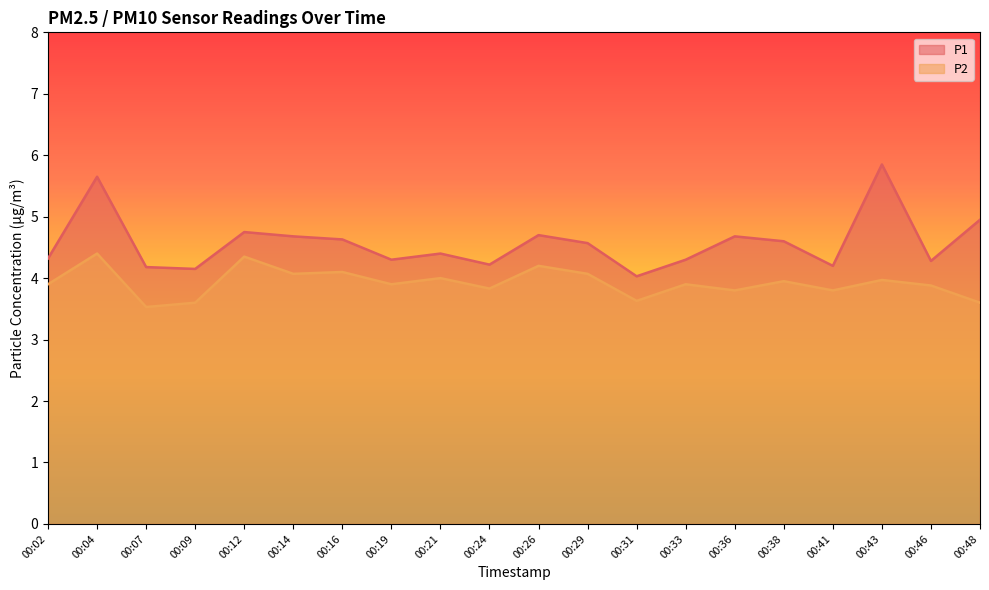

Does the chart have visible grid lines?

No